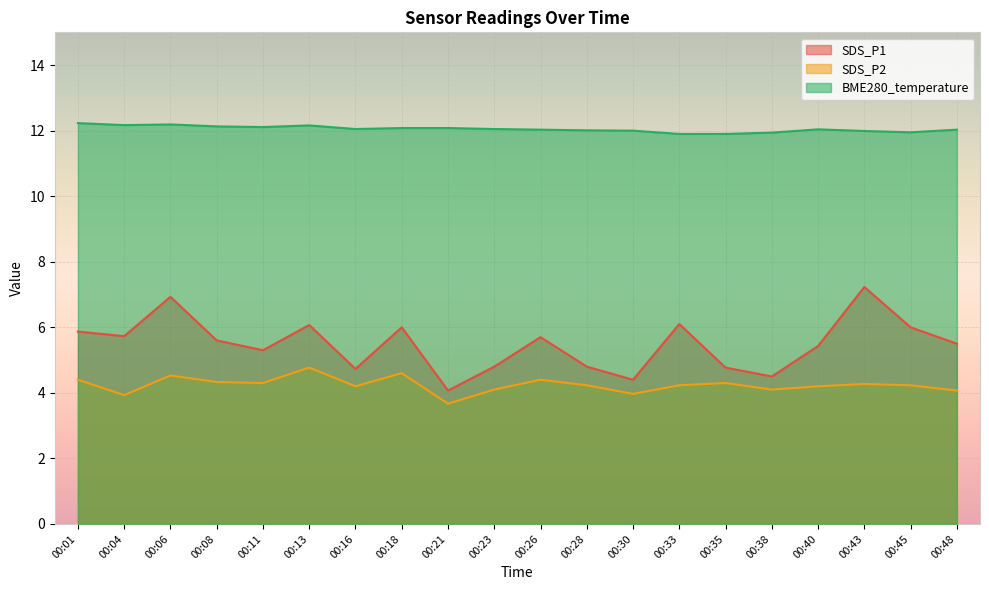

Is the value of BME280_temperature at 00:08 greater than the value of SDS_P1 at 00:40?

Yes